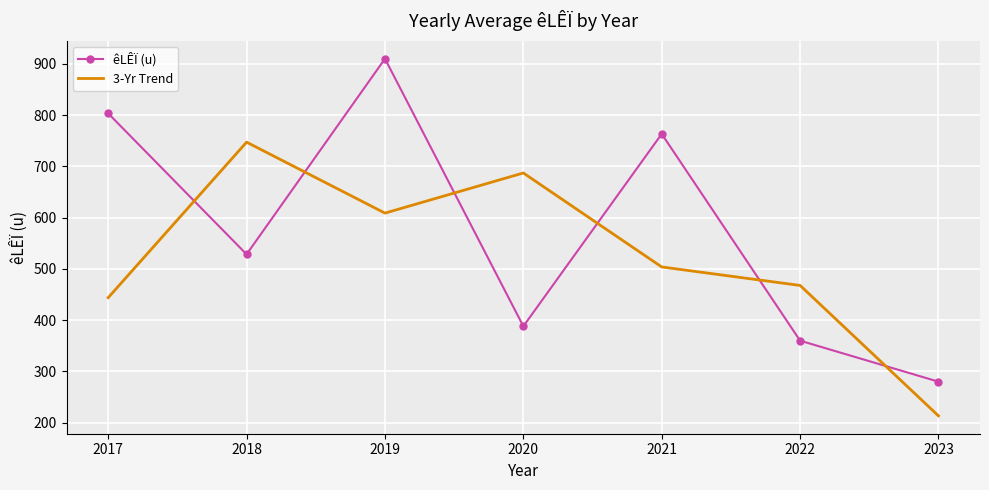

Which series ends up on top after the final intersection of êLÊÏ (u) and 3-Yr Trend?

êLÊÏ (u)